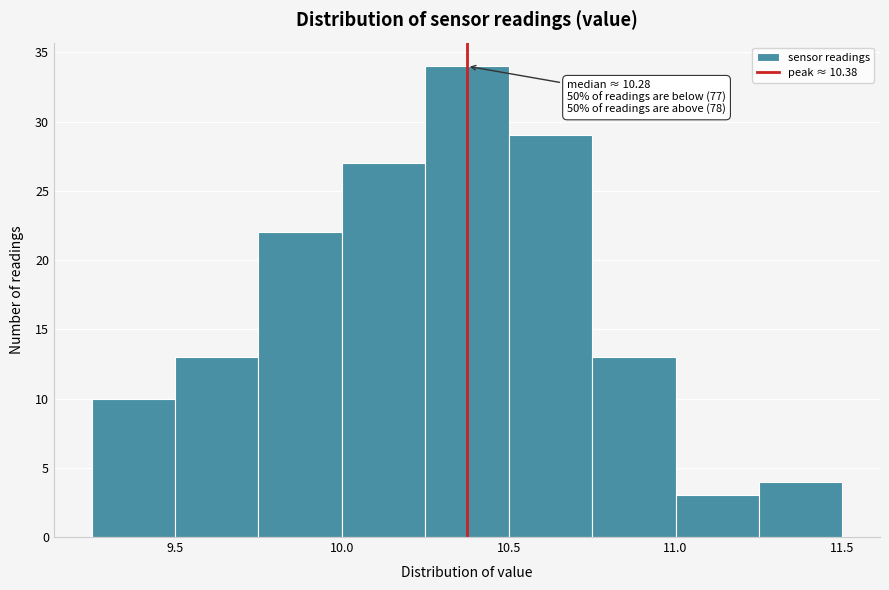

Over which range of the x-axis is the bar tallest?

10.25 to 10.50